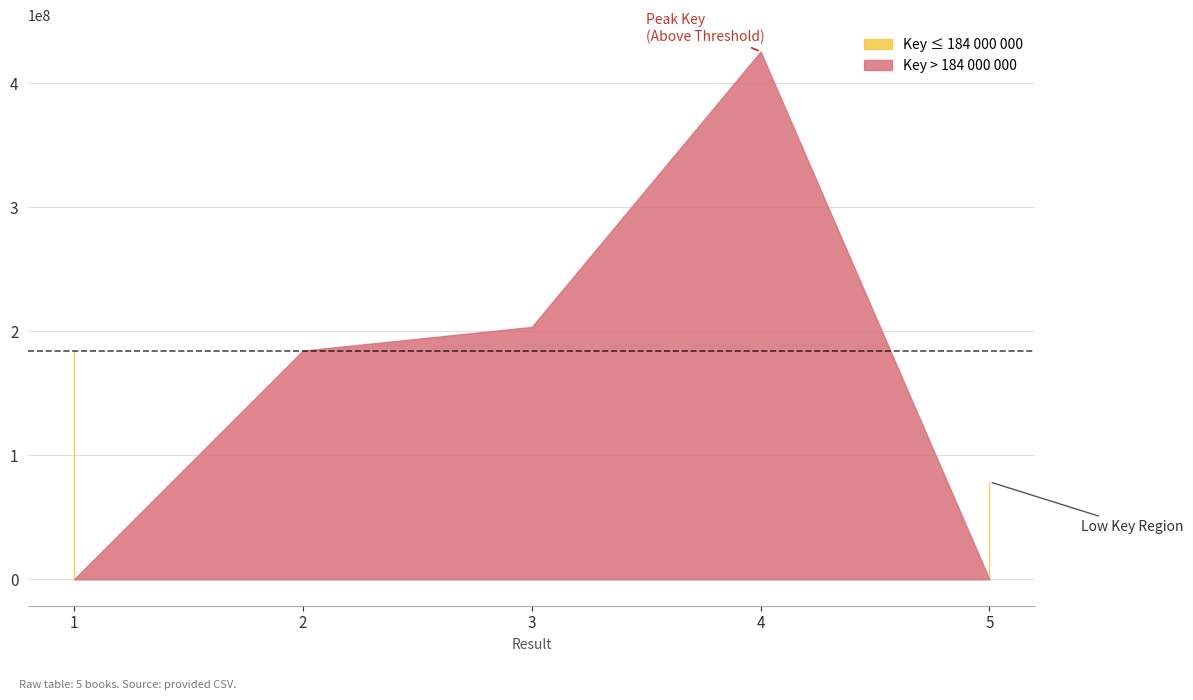

Which has a higher value, 2 or 3?

3